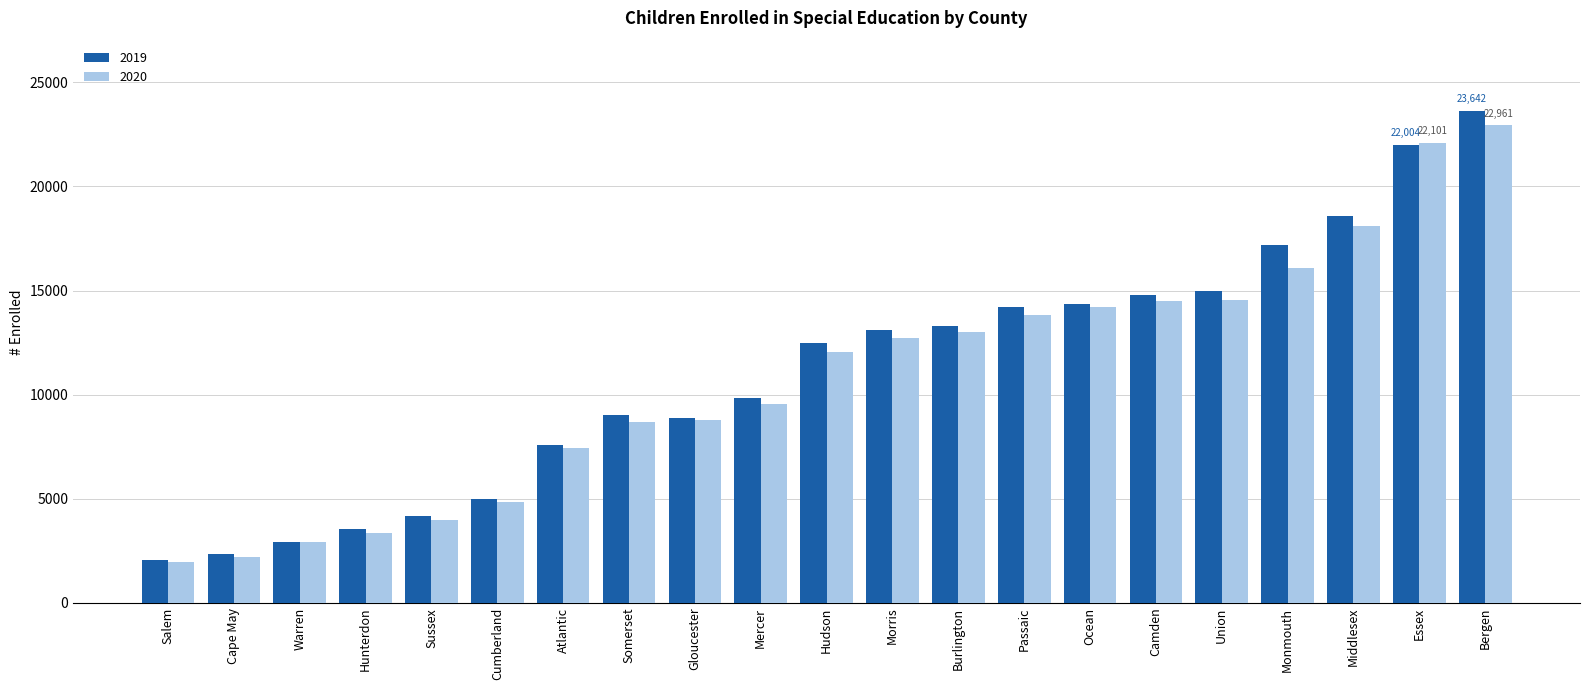

At which category is the sum across all series the highest?

Bergen